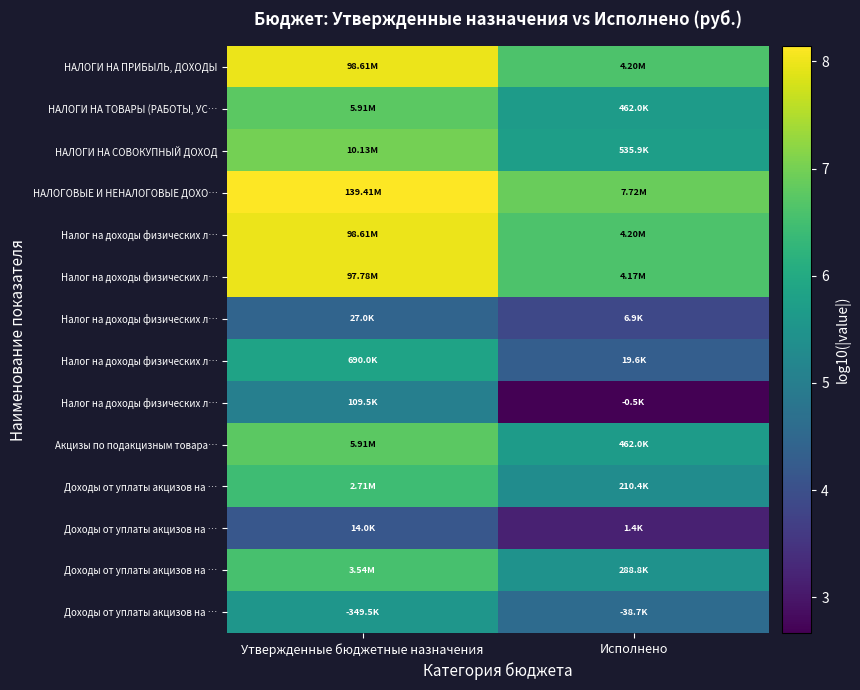

How many distinct data groups are displayed?

14